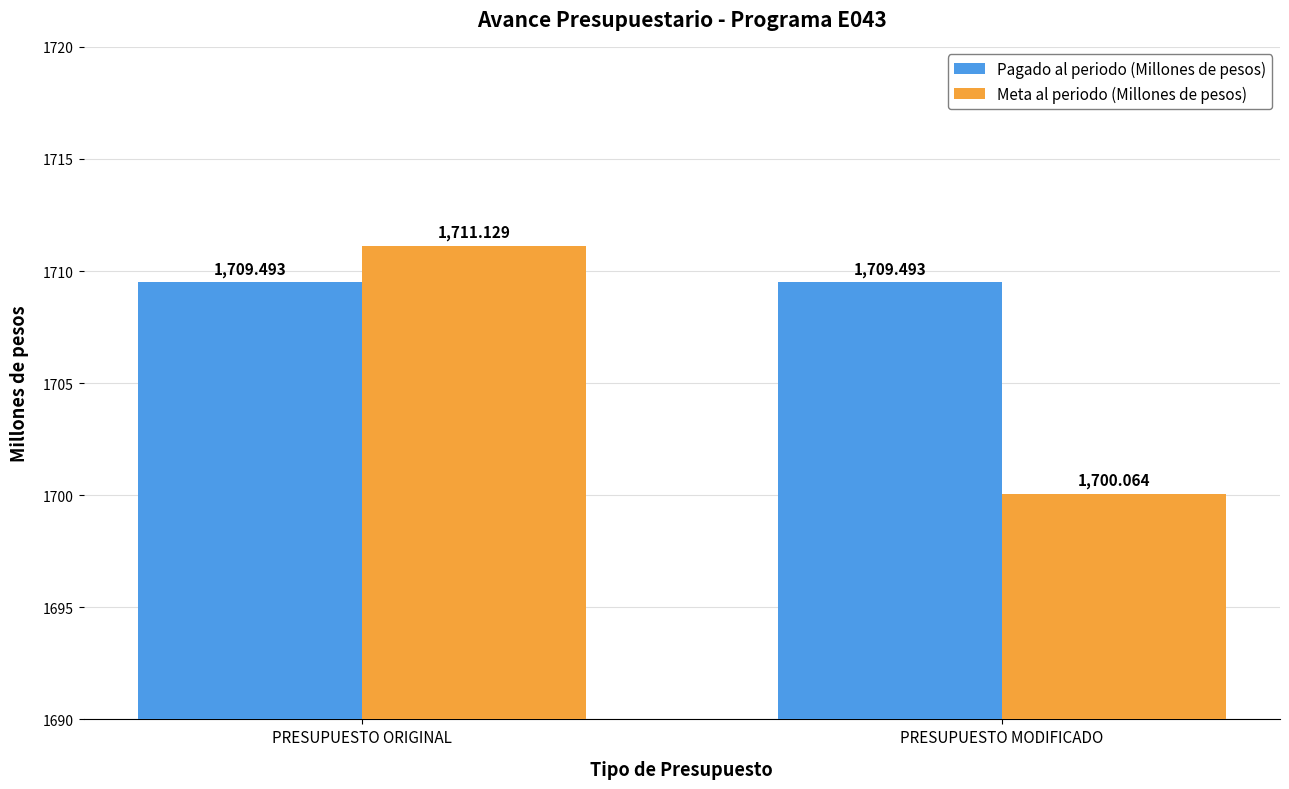

At how many categories does at least one series exceed 1708?

2